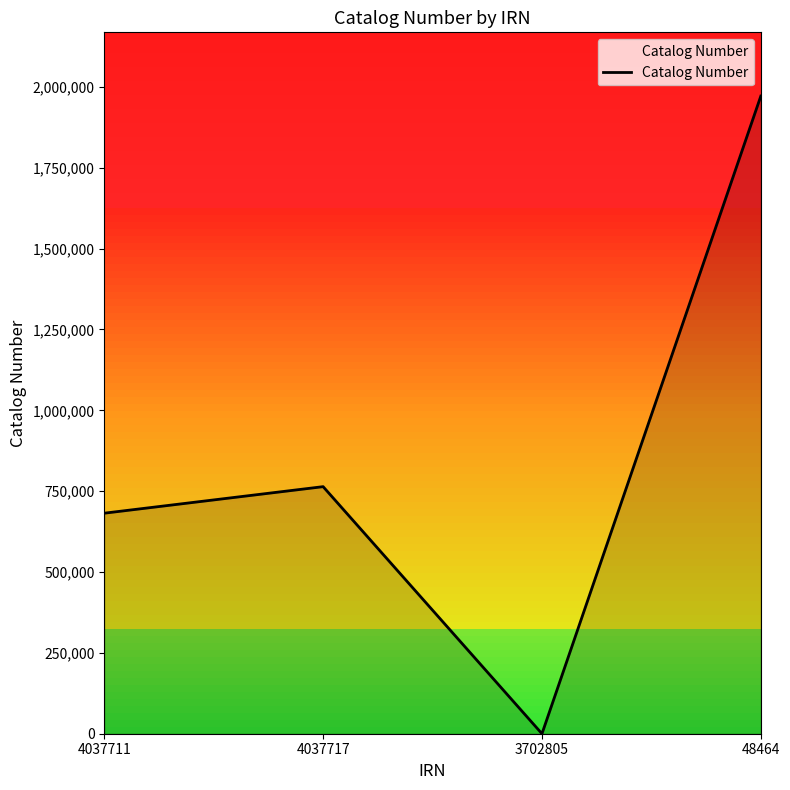

How many interior local peaks (higher than both neighbors) does the data have?

1